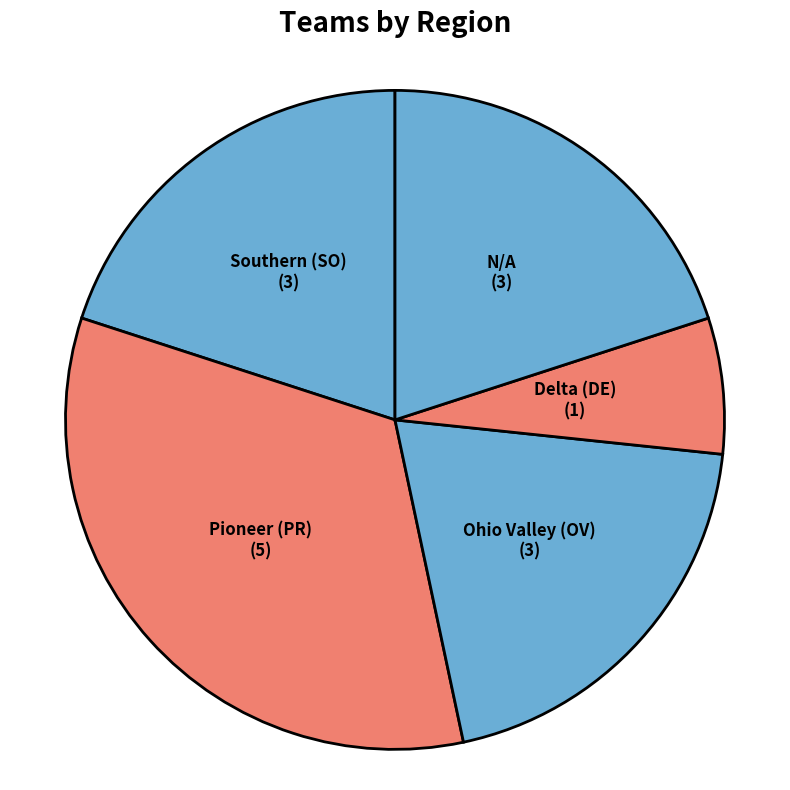

Rank the categories by value from lowest to highest.

Delta (DE), Southern (SO), Ohio Valley (OV), N/A, Pioneer (PR)